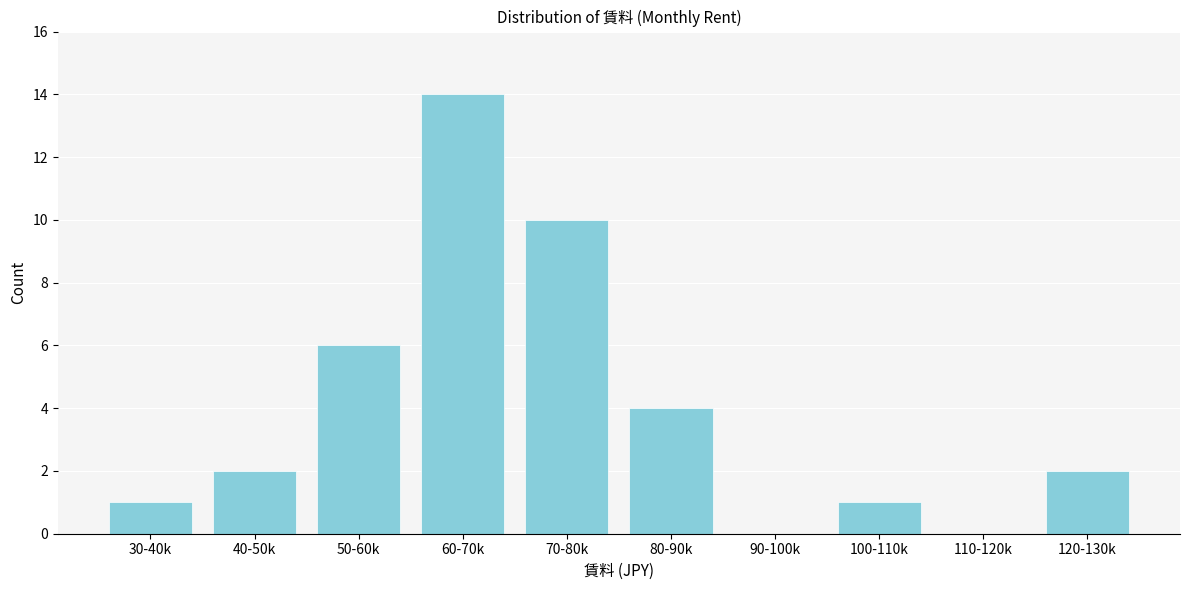

Reading left to right, list all the values displayed in this chart.

30-40k=1	40-50k=2	50-60k=6	60-70k=14	70-80k=10	80-90k=4	90-100k=0	100-110k=1	110-120k=0	120-130k=2